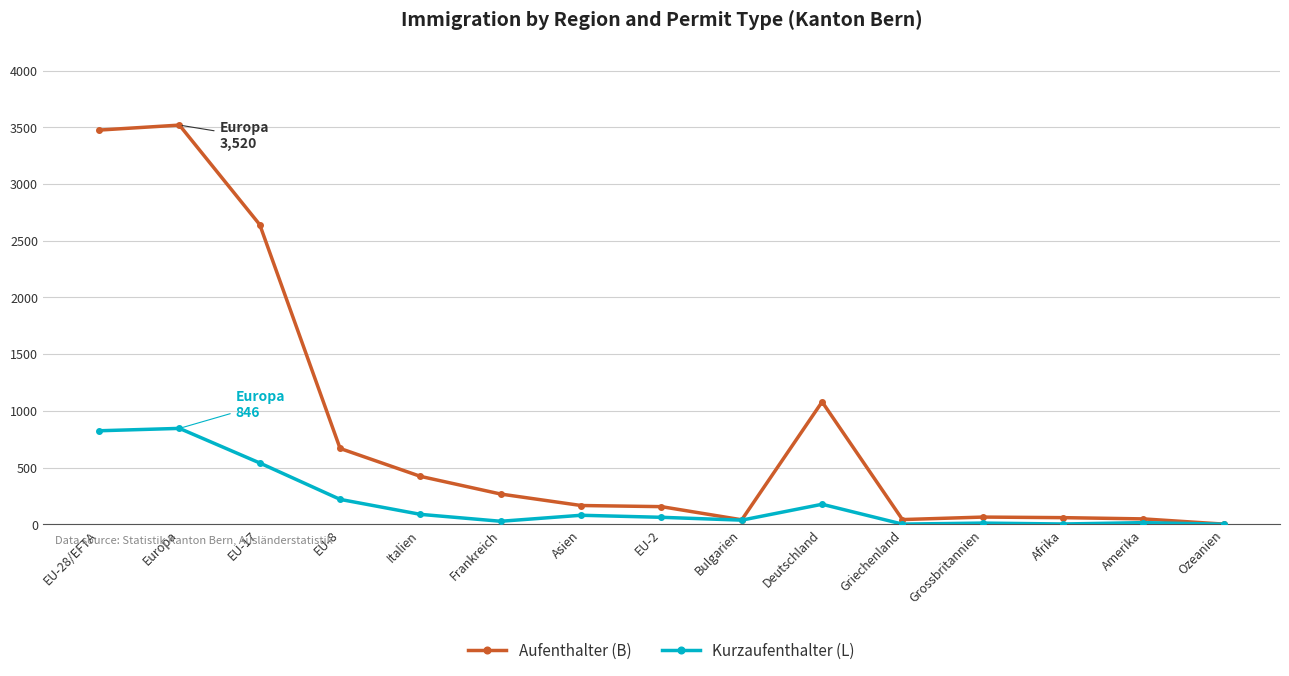

True or false: Aufenthalter (B) has more than 1 interior local peaks.

True